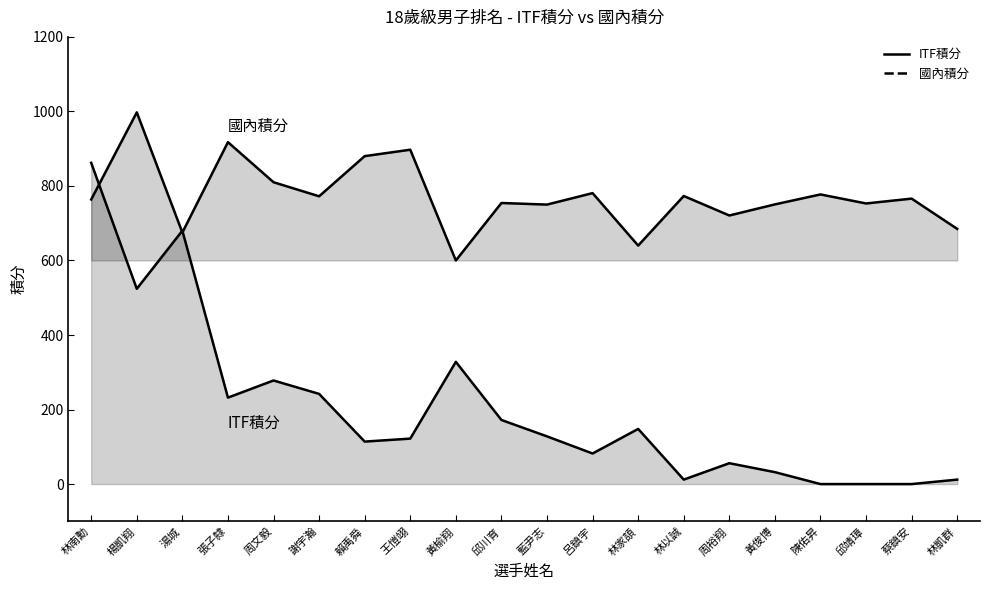

Where does the ITF積分 series first go above 128?

林南勳